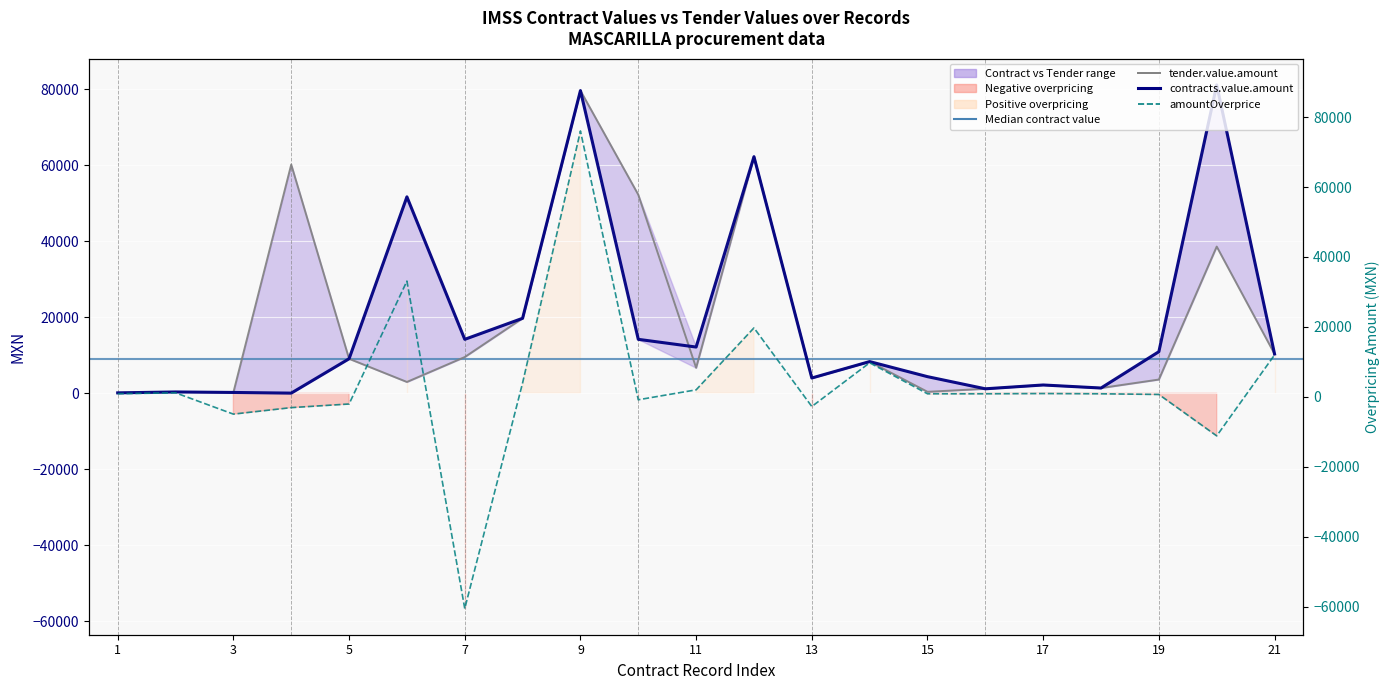

How many series are shown in this chart?

3